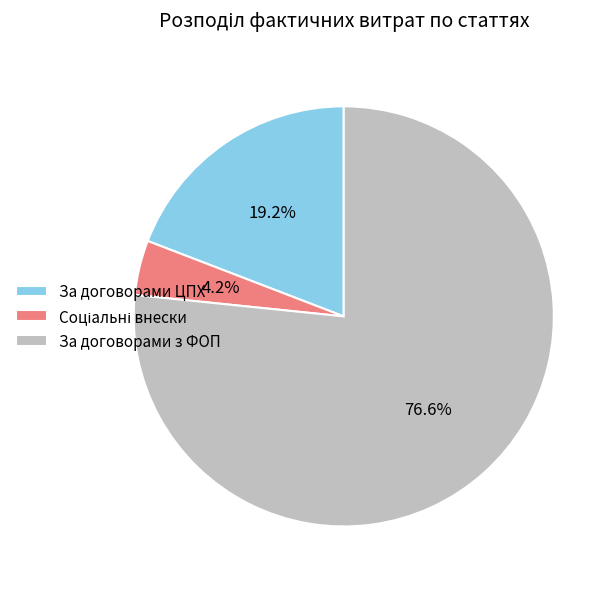

Which slice is the largest?

За договорами з ФОП